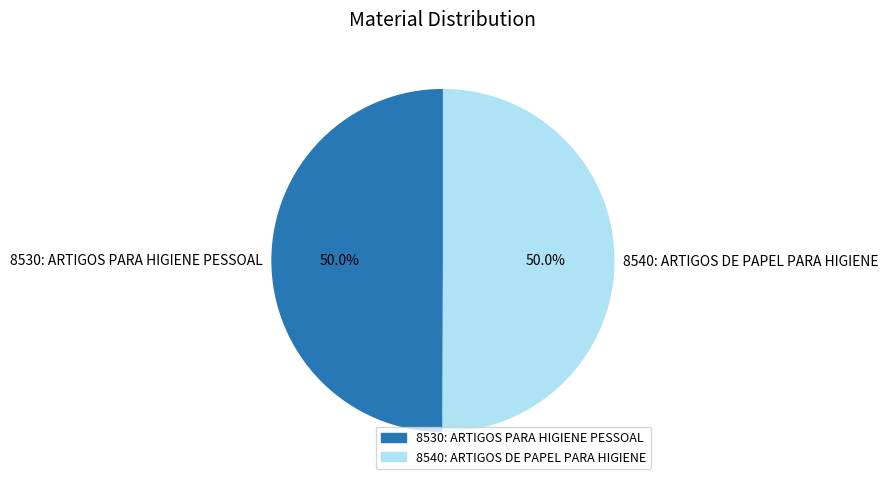

To the nearest percent, what percentage of the pie is 8540: ARTIGOS DE PAPEL PARA HIGIENE?

50%